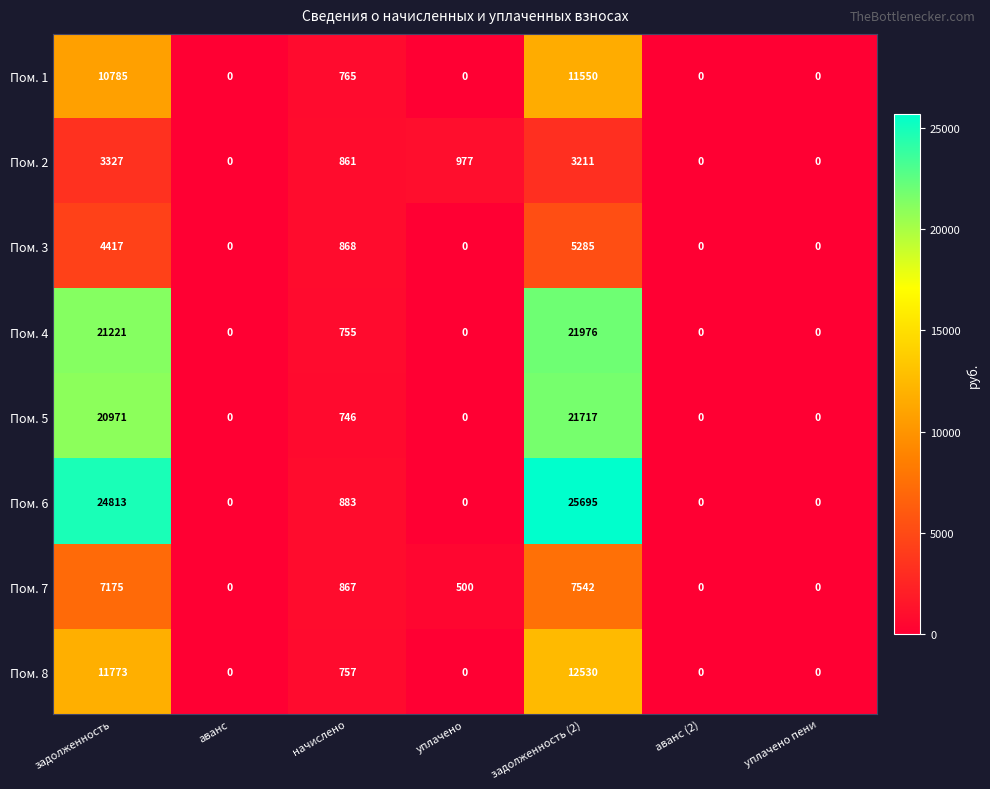

What is the maximum value shown in the chart?

25695